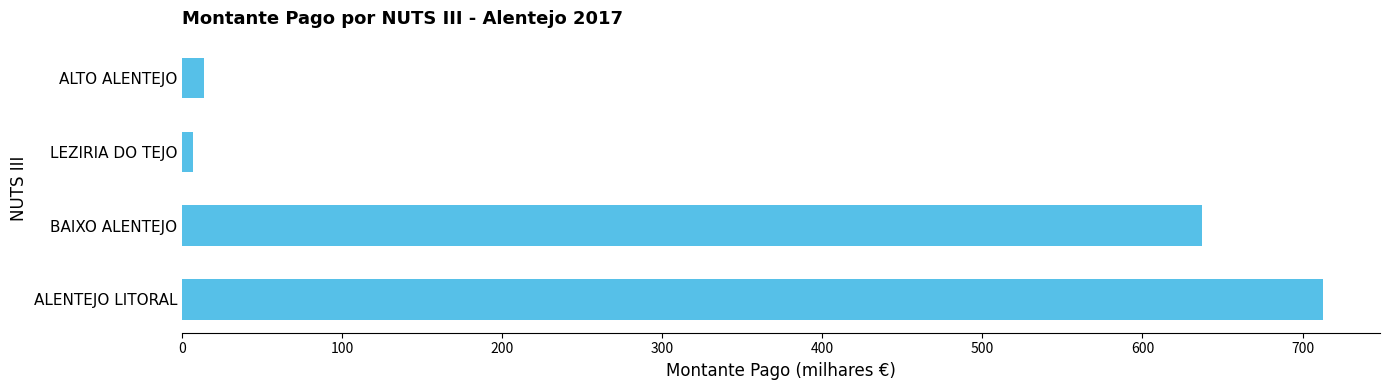

Which has a higher value, ALTO ALENTEJO or BAIXO ALENTEJO?

BAIXO ALENTEJO